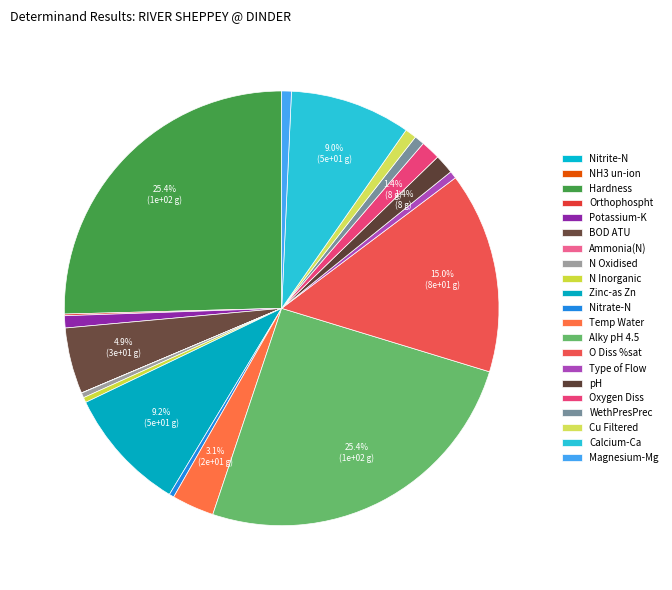

Which slice is the smallest?

NH3 un-ion